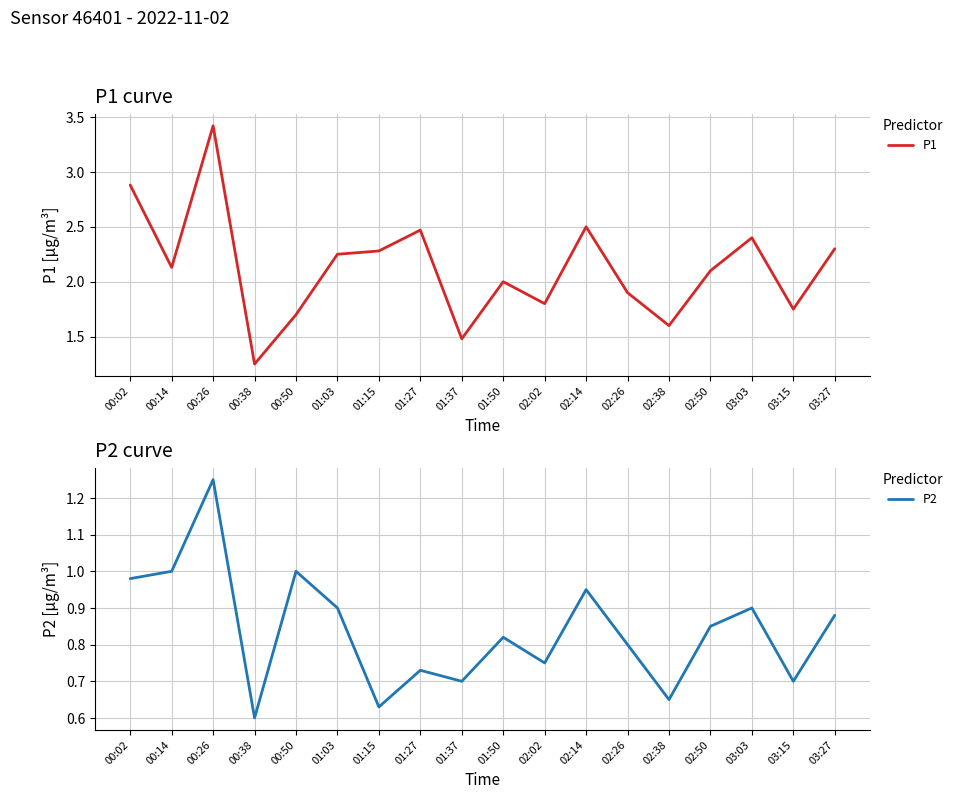

What is the value of the P1 point at the 1st from the left?

2.9